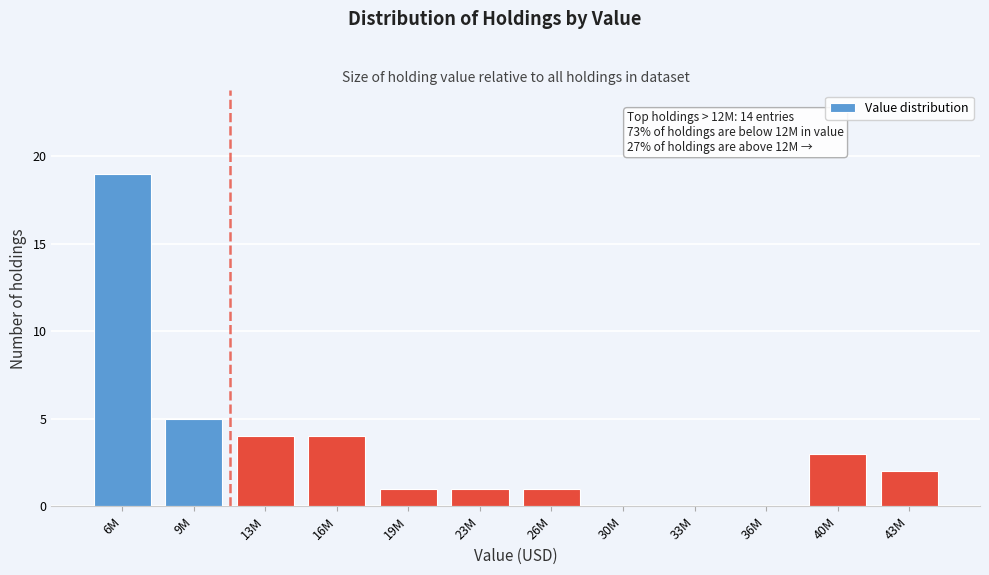

Reading right to left, list all the values displayed in this chart.

43M=2	40M=3	36M=0	33M=0	30M=0	26M=1	23M=1	19M=1	16M=4	13M=4	9M=5	6M=19